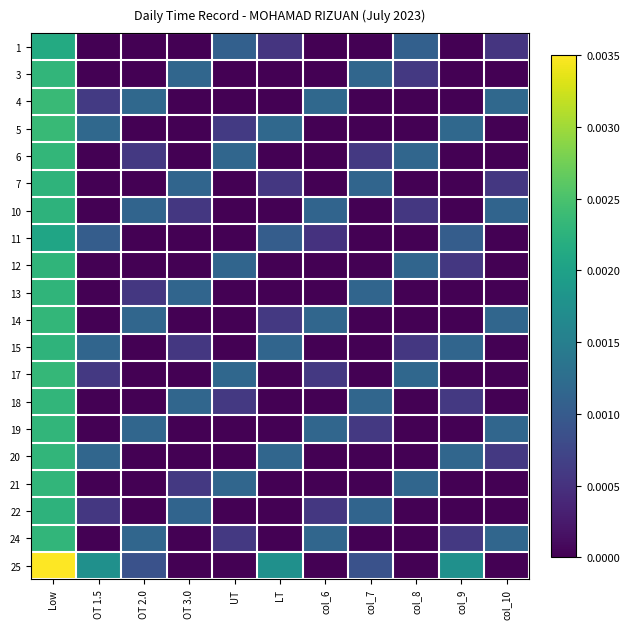

Reading right to left, what are all the values shown in this chart?

1: col_10=0.0	col_9=0.0	col_8=0.0	col_7=0.0	col_6=0.0	LT=0.0	UT=0.0	OT 3.0=0.0	OT 2.0=0.0	OT 1.5=0.0	Low=0.0
3: col_10=0.0	col_9=0.0	col_8=0.0	col_7=0.0	col_6=0.0	LT=0.0	UT=0.0	OT 3.0=0.0	OT 2.0=0.0	OT 1.5=0.0	Low=0.0
4: col_10=0.0	col_9=0.0	col_8=0.0	col_7=0.0	col_6=0.0	LT=0.0	UT=0.0	OT 3.0=0.0	OT 2.0=0.0	OT 1.5=0.0	Low=0.0
5: col_10=0.0	col_9=0.0	col_8=0.0	col_7=0.0	col_6=0.0	LT=0.0	UT=0.0	OT 3.0=0.0	OT 2.0=0.0	OT 1.5=0.0	Low=0.0
6: col_10=0.0	col_9=0.0	col_8=0.0	col_7=0.0	col_6=0.0	LT=0.0	UT=0.0	OT 3.0=0.0	OT 2.0=0.0	OT 1.5=0.0	Low=0.0
7: col_10=0.0	col_9=0.0	col_8=0.0	col_7=0.0	col_6=0.0	LT=0.0	UT=0.0	OT 3.0=0.0	OT 2.0=0.0	OT 1.5=0.0	Low=0.0
10: col_10=0.0	col_9=0.0	col_8=0.0	col_7=0.0	col_6=0.0	LT=0.0	UT=0.0	OT 3.0=0.0	OT 2.0=0.0	OT 1.5=0.0	Low=0.0
11: col_10=0.0	col_9=0.0	col_8=0.0	col_7=0.0	col_6=0.0	LT=0.0	UT=0.0	OT 3.0=0.0	OT 2.0=0.0	OT 1.5=0.0	Low=0.0
12: col_10=0.0	col_9=0.0	col_8=0.0	col_7=0.0	col_6=0.0	LT=0.0	UT=0.0	OT 3.0=0.0	OT 2.0=0.0	OT 1.5=0.0	Low=0.0
13: col_10=0.0	col_9=0.0	col_8=0.0	col_7=0.0	col_6=0.0	LT=0.0	UT=0.0	OT 3.0=0.0	OT 2.0=0.0	OT 1.5=0.0	Low=0.0
14: col_10=0.0	col_9=0.0	col_8=0.0	col_7=0.0	col_6=0.0	LT=0.0	UT=0.0	OT 3.0=0.0	OT 2.0=0.0	OT 1.5=0.0	Low=0.0
15: col_10=0.0	col_9=0.0	col_8=0.0	col_7=0.0	col_6=0.0	LT=0.0	UT=0.0	OT 3.0=0.0	OT 2.0=0.0	OT 1.5=0.0	Low=0.0
17: col_10=0.0	col_9=0.0	col_8=0.0	col_7=0.0	col_6=0.0	LT=0.0	UT=0.0	OT 3.0=0.0	OT 2.0=0.0	OT 1.5=0.0	Low=0.0
18: col_10=0.0	col_9=0.0	col_8=0.0	col_7=0.0	col_6=0.0	LT=0.0	UT=0.0	OT 3.0=0.0	OT 2.0=0.0	OT 1.5=0.0	Low=0.0
19: col_10=0.0	col_9=0.0	col_8=0.0	col_7=0.0	col_6=0.0	LT=0.0	UT=0.0	OT 3.0=0.0	OT 2.0=0.0	OT 1.5=0.0	Low=0.0
20: col_10=0.0	col_9=0.0	col_8=0.0	col_7=0.0	col_6=0.0	LT=0.0	UT=0.0	OT 3.0=0.0	OT 2.0=0.0	OT 1.5=0.0	Low=0.0
21: col_10=0.0	col_9=0.0	col_8=0.0	col_7=0.0	col_6=0.0	LT=0.0	UT=0.0	OT 3.0=0.0	OT 2.0=0.0	OT 1.5=0.0	Low=0.0
22: col_10=0.0	col_9=0.0	col_8=0.0	col_7=0.0	col_6=0.0	LT=0.0	UT=0.0	OT 3.0=0.0	OT 2.0=0.0	OT 1.5=0.0	Low=0.0
24: col_10=0.0	col_9=0.0	col_8=0.0	col_7=0.0	col_6=0.0	LT=0.0	UT=0.0	OT 3.0=0.0	OT 2.0=0.0	OT 1.5=0.0	Low=0.0
25: col_10=0.0	col_9=0.0	col_8=0.0	col_7=0.0	col_6=0.0	LT=0.0	UT=0.0	OT 3.0=0.0	OT 2.0=0.0	OT 1.5=0.0	Low=0.0